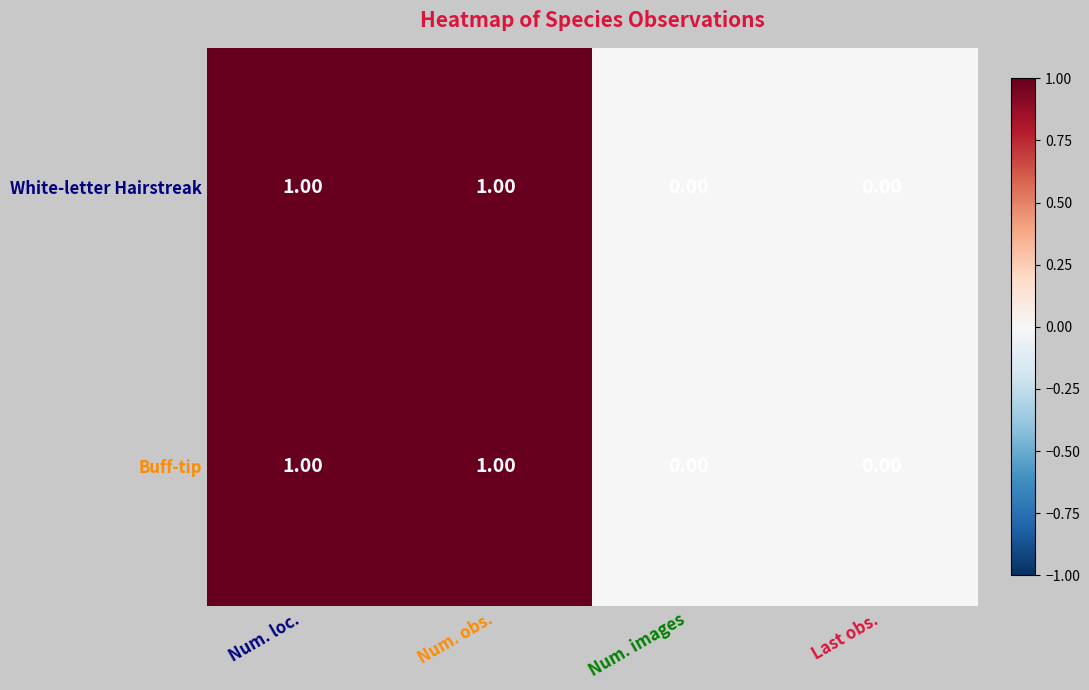

Is the value of White-letter Hairstreak at Num. images greater than the value of Buff-tip at Num. obs.?

No